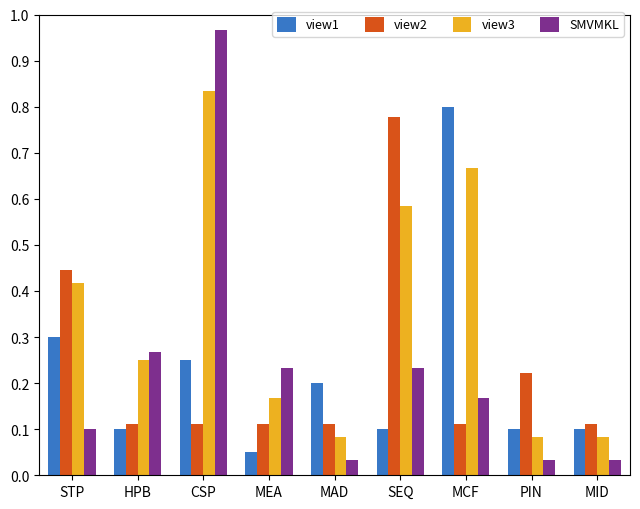

The view3 series shows 0.2 at MEA. True or false?

True